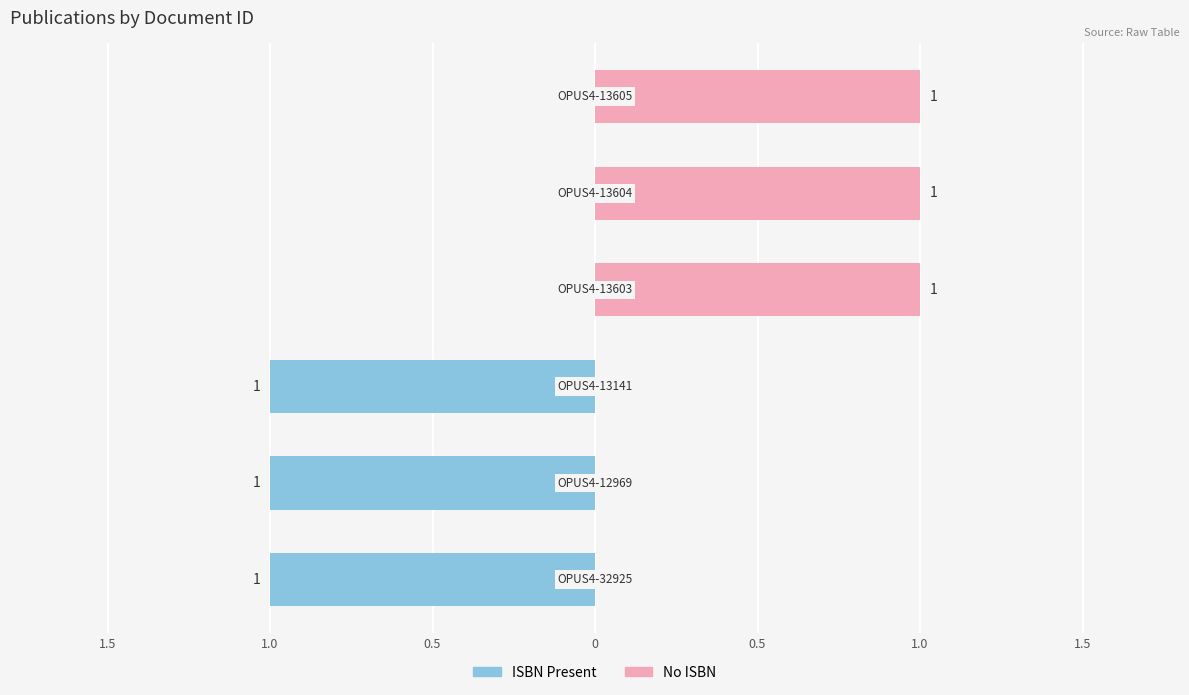

What are all the series names shown in the legend?

ISBN Present, No ISBN